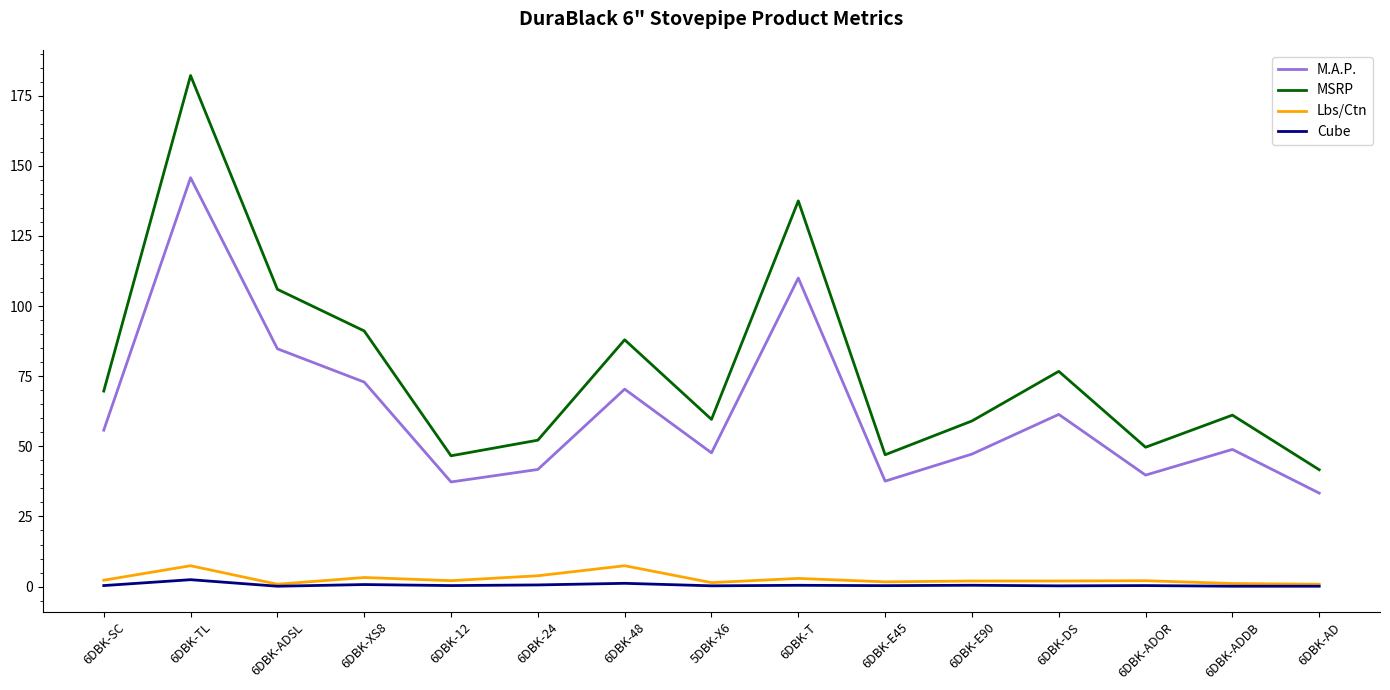

What is the difference between the highest and lowest values at 6DBK-XS8?

90.4